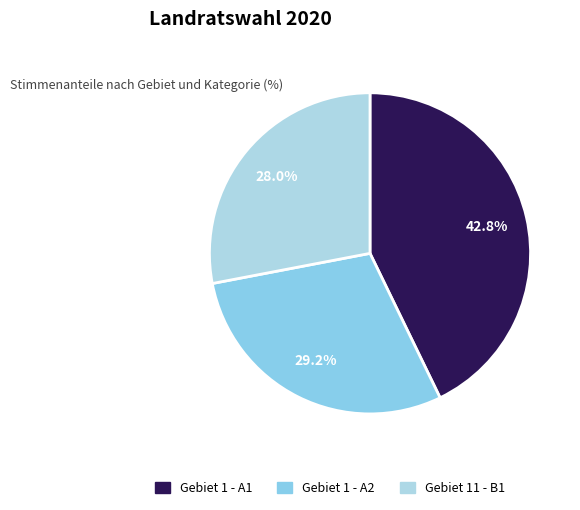

How many slices are in this pie chart?

3